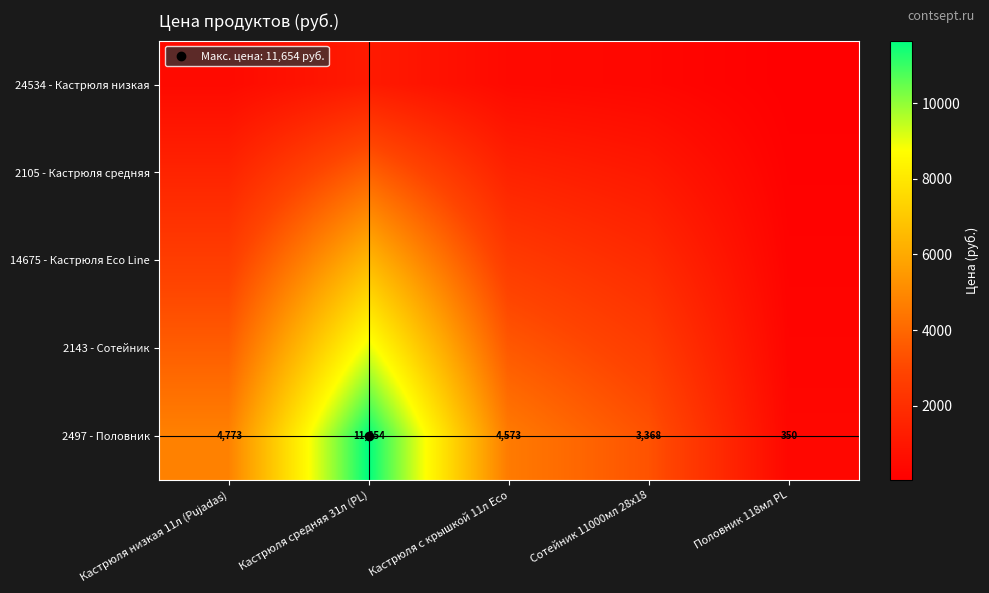

Between Кастрюля с крышкой 11л Eco and Кастрюля средняя 31л (PL), which is larger?

Кастрюля средняя 31л (PL)